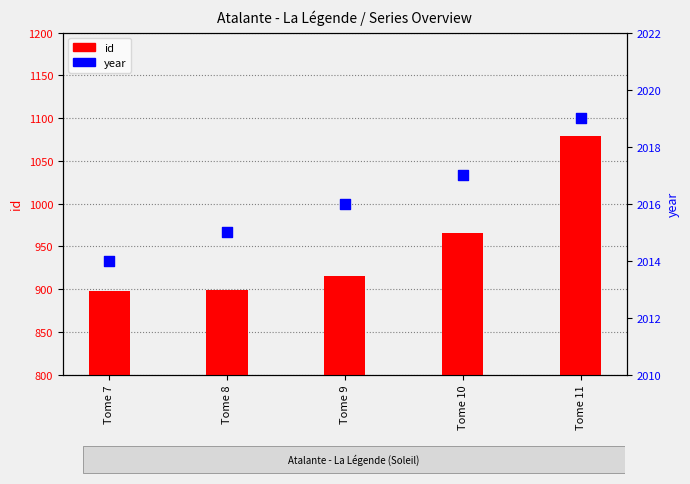

At how many categories does at least one series exceed 1208?

5